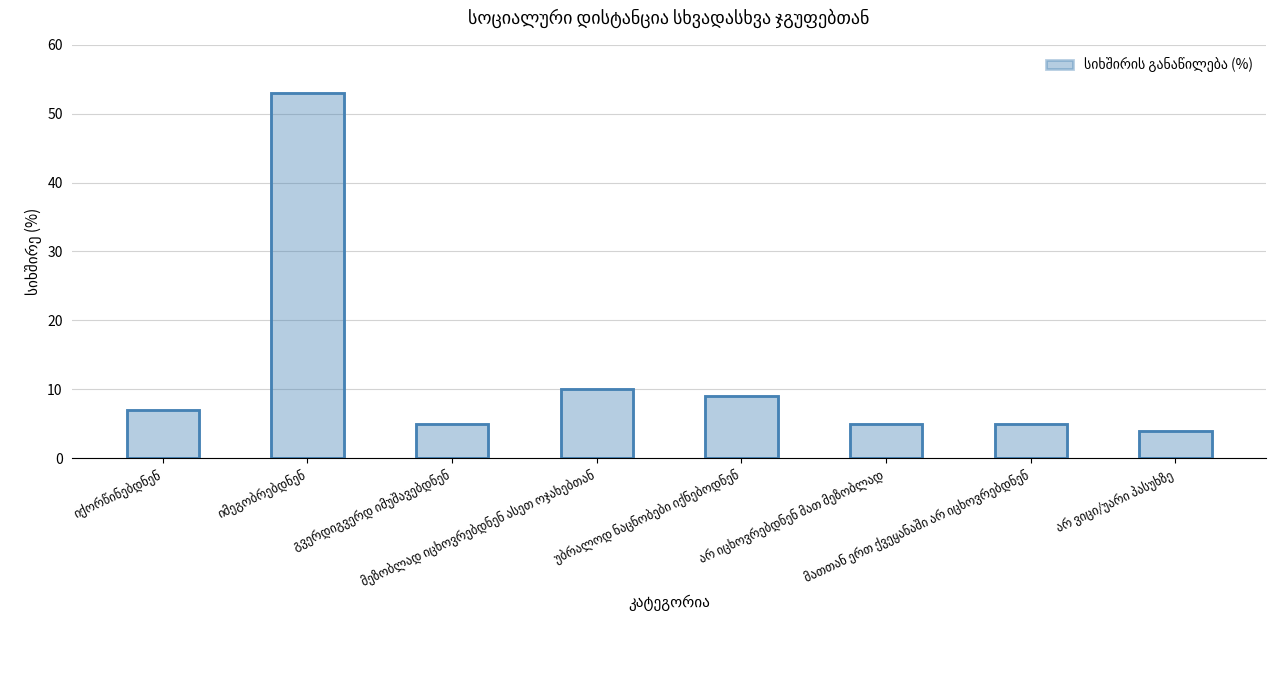

What is the ratio of the value at უბრალოდ ნაცნობები იქნებოდნენ to the value at არ ვიცი/უარი პასუხზე?

2.2